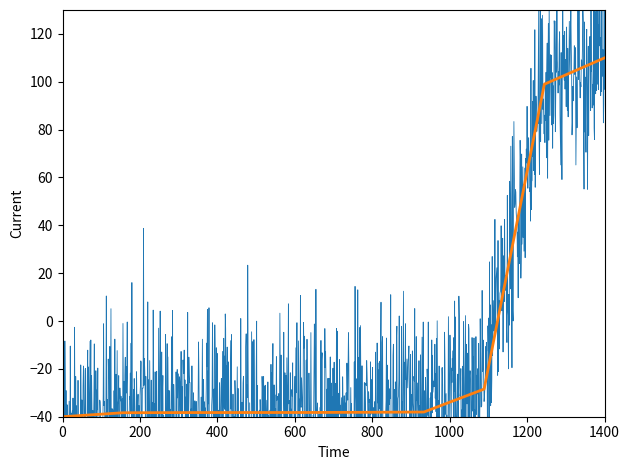

The chart shows a value of -61.2 at 5813. True or false?

False